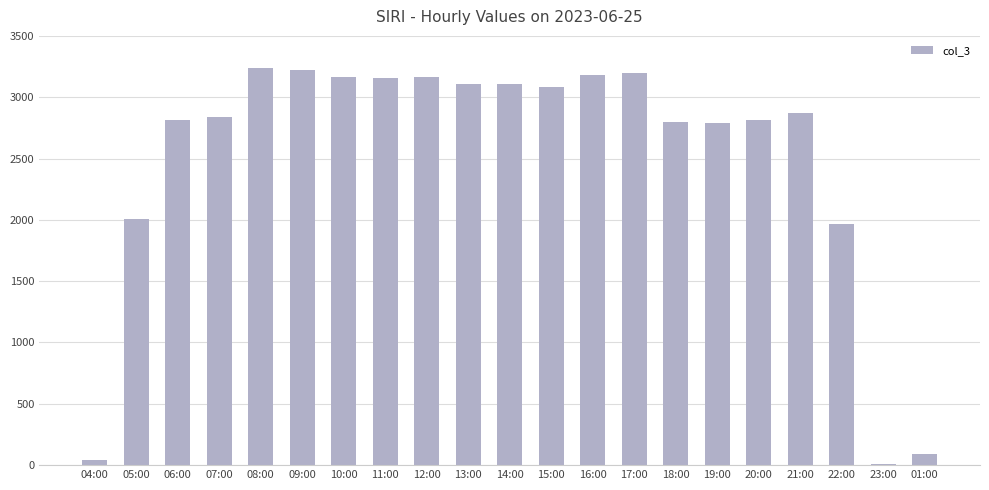

What is the sum of all values?

52667